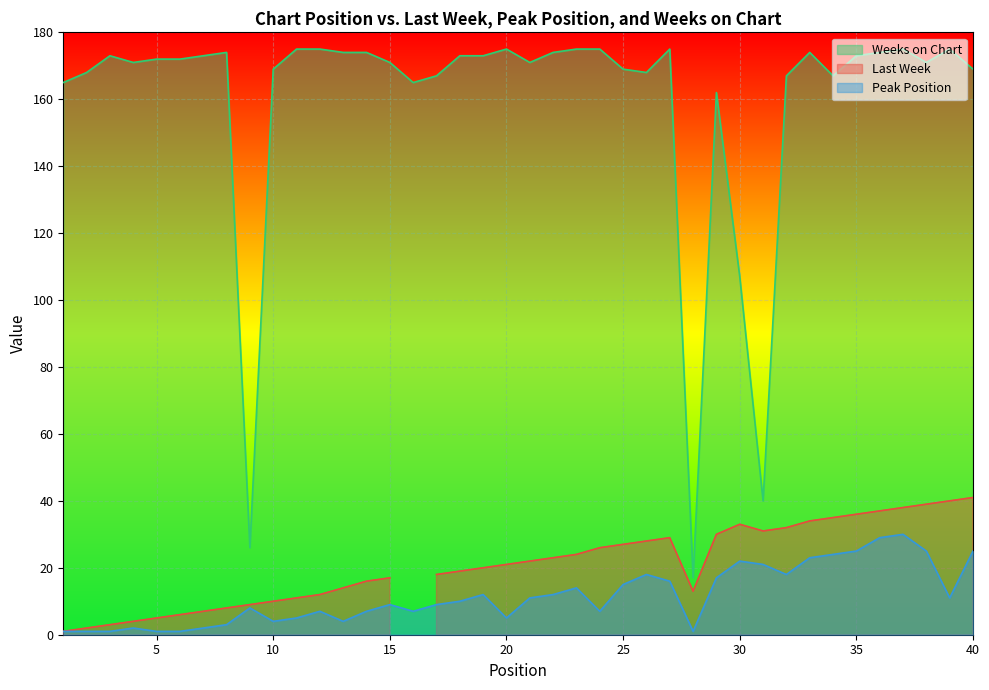

Where does the Peak Position series first go above 10?

19